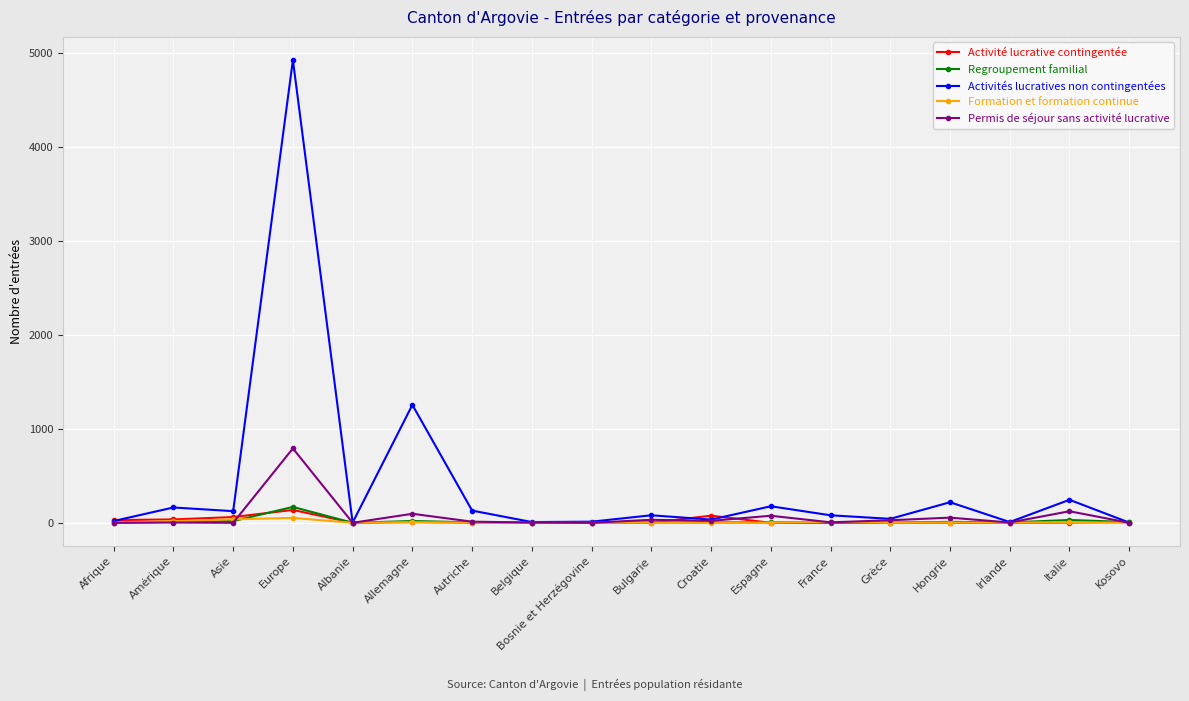

What is the highest value of the Permis de séjour sans activité lucrative series?

792